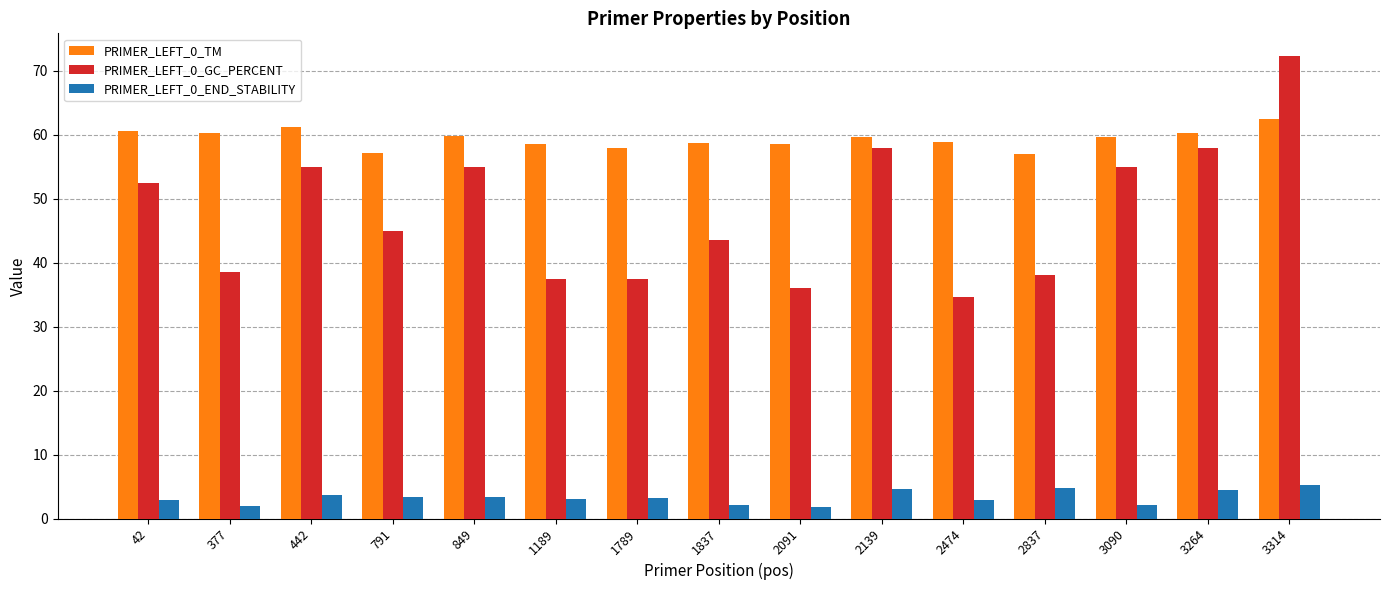

What are all the series names shown in the legend?

PRIMER_LEFT_0_TM, PRIMER_LEFT_0_GC_PERCENT, PRIMER_LEFT_0_END_STABILITY